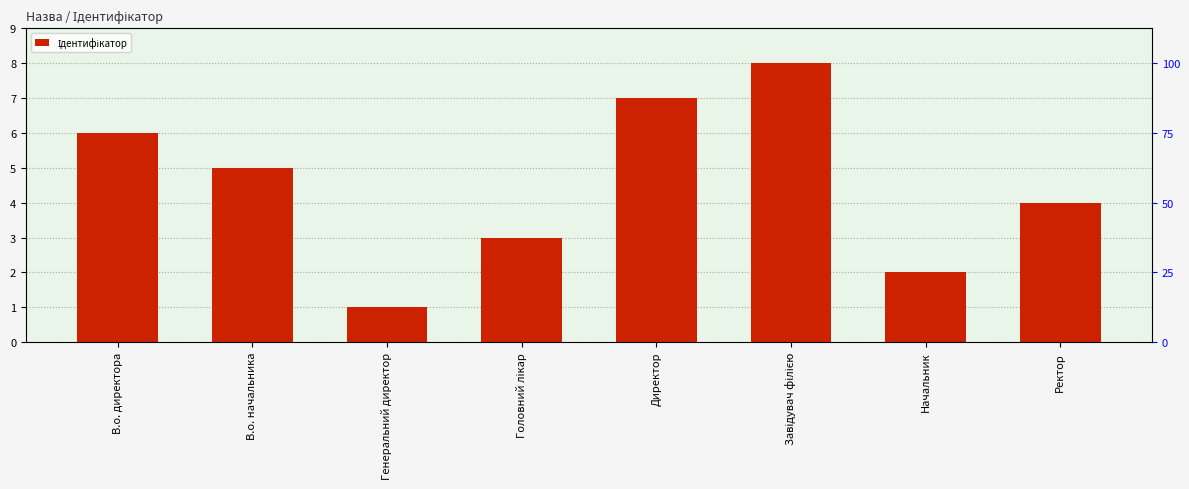

What is the value of the 2nd bar from the left?

5